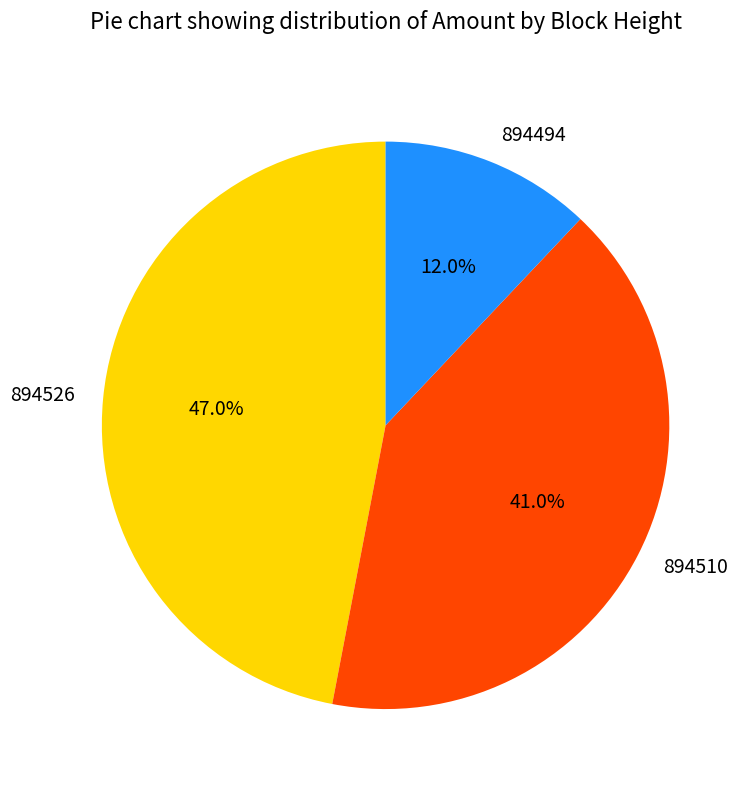

True or false: 894510 accounts for 41% of the total.

True